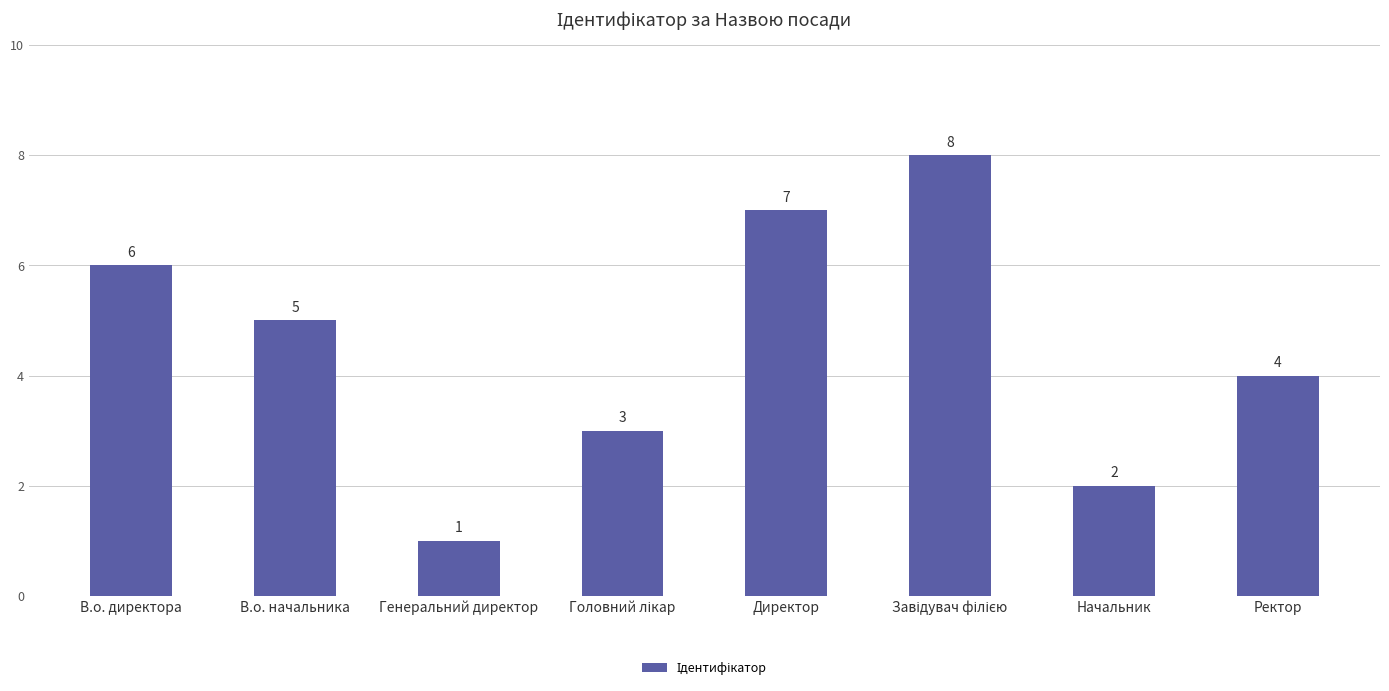

At which category does the chart reach its minimum across all series?

Генеральний директор